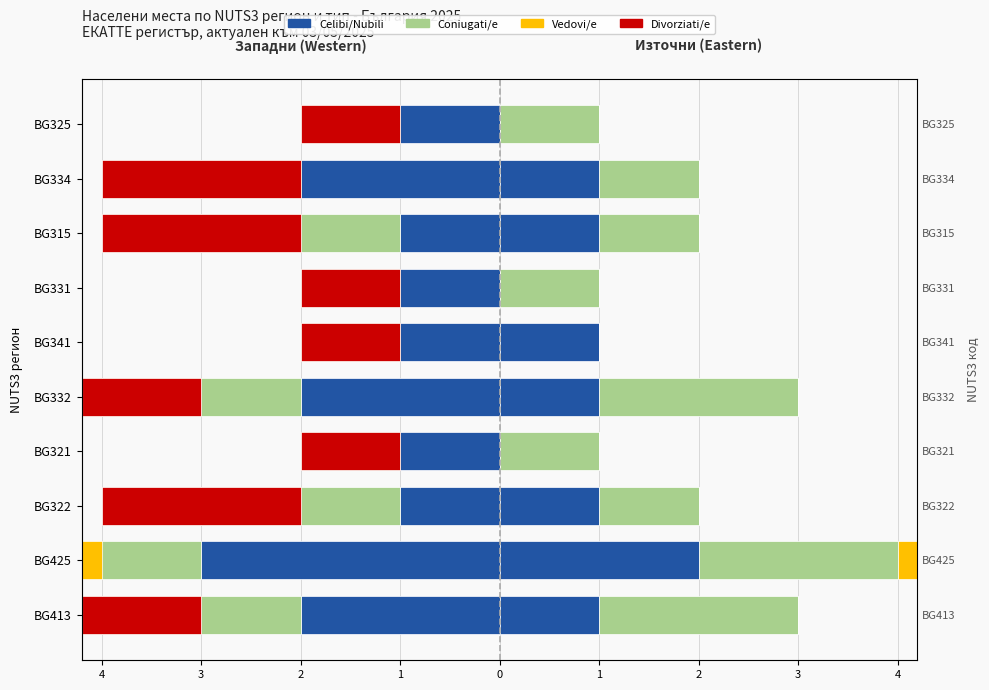

What is the minimum value for Vedovi/e?

-5